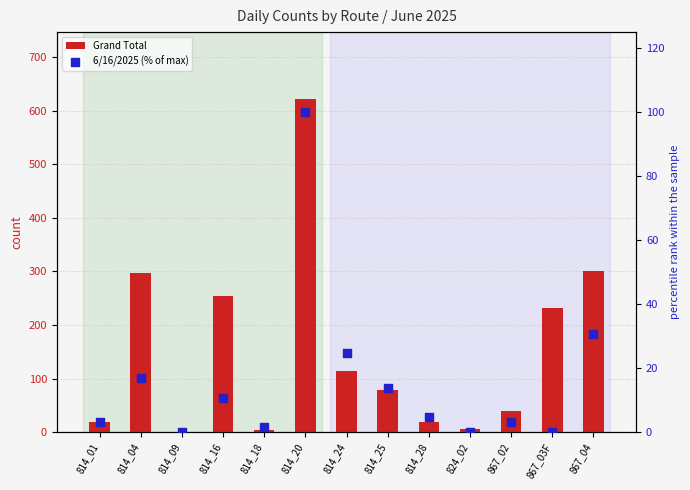

Which series has the largest Y range (max minus min)?

Grand Total